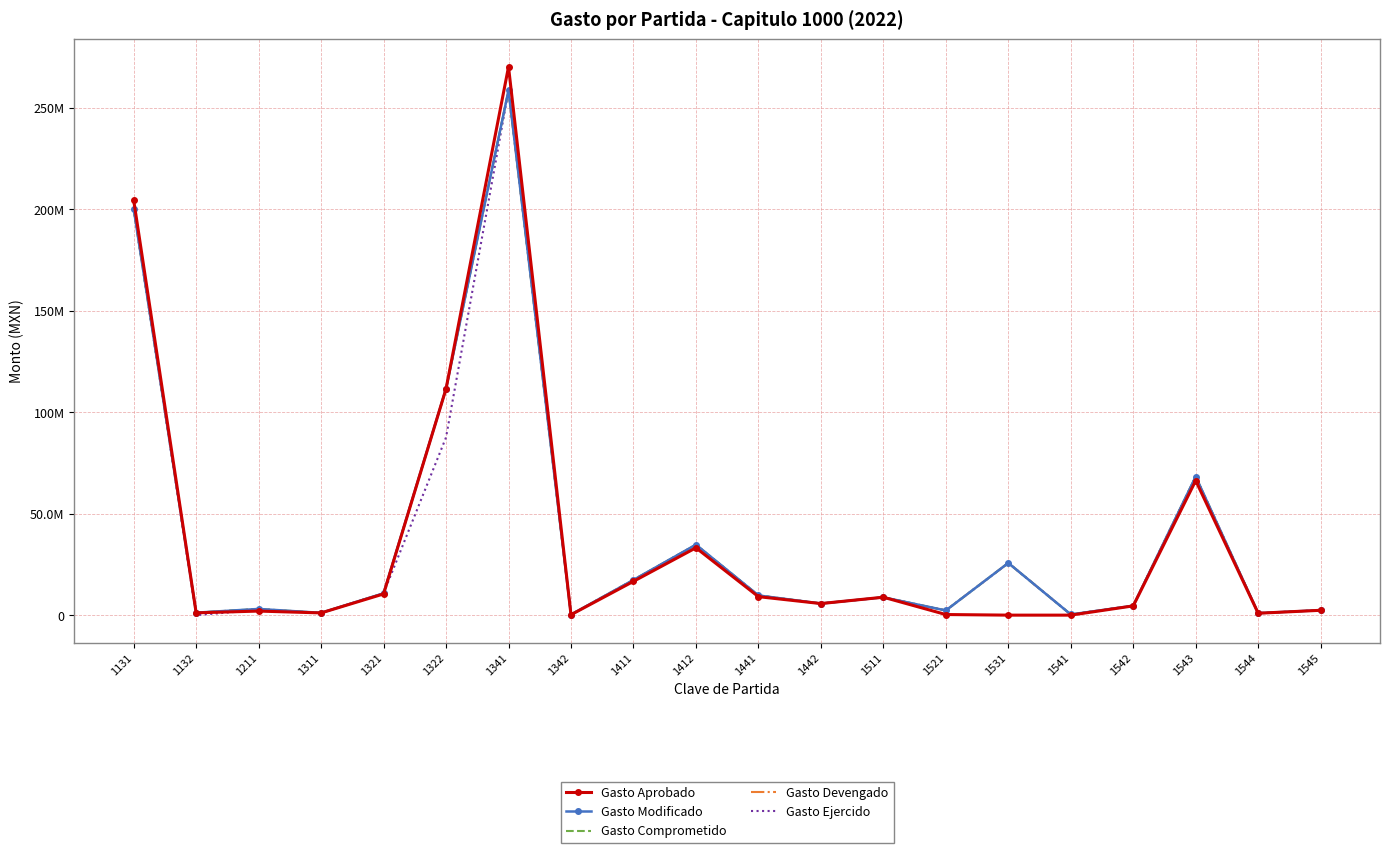

Where does the Gasto Devengado series first go above 8790758?

1131